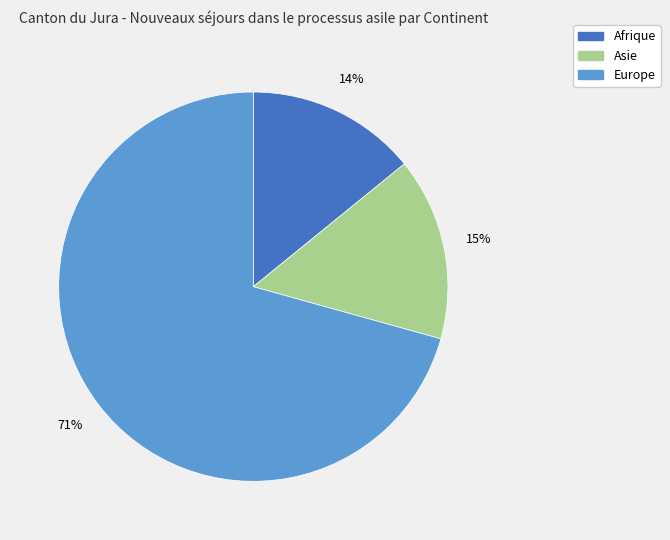

To the nearest percent, what is the average slice percentage?

33%